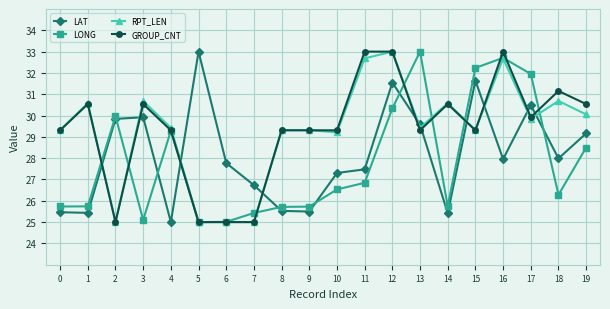

What value does the LAT series have at 1?

25.4